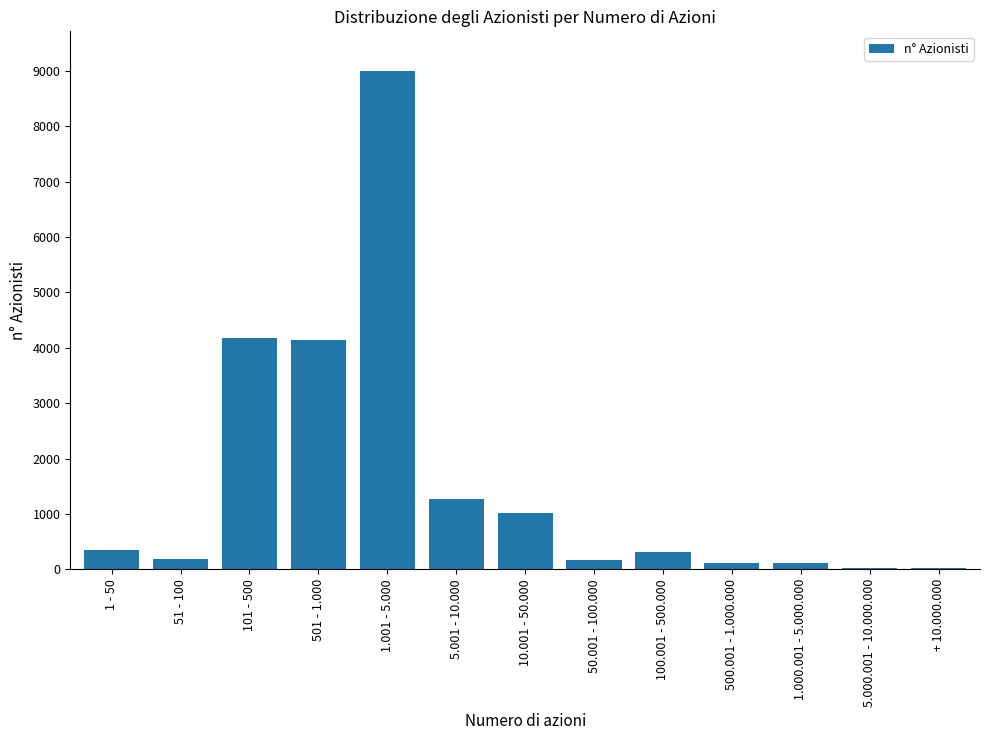

Where is the data nearest to the value 4506?

101 - 500